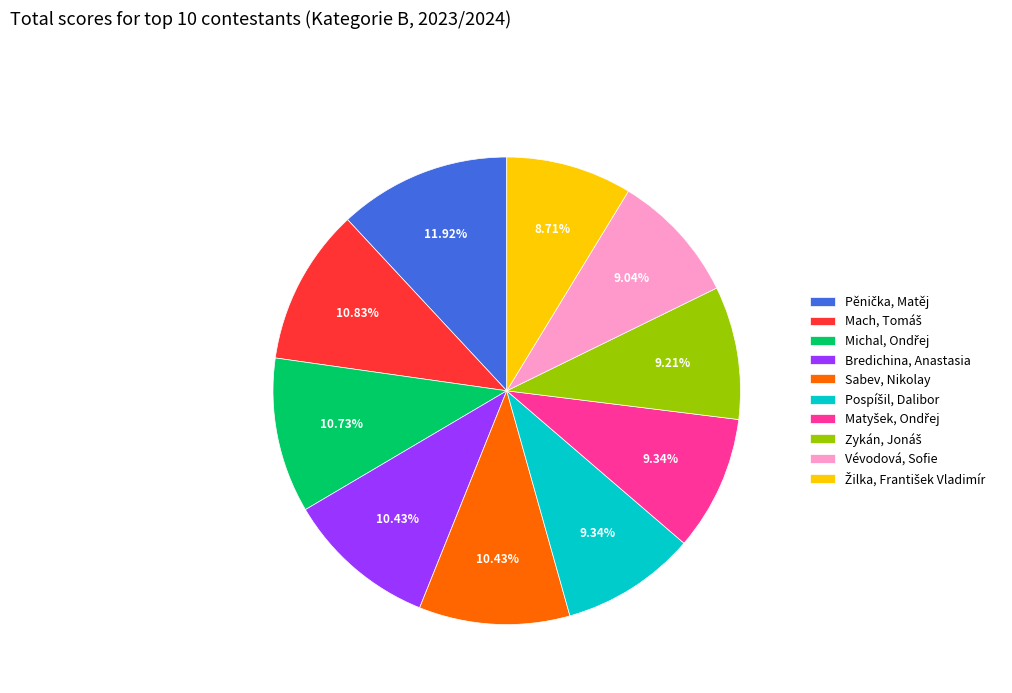

How many segments does this pie chart have?

10